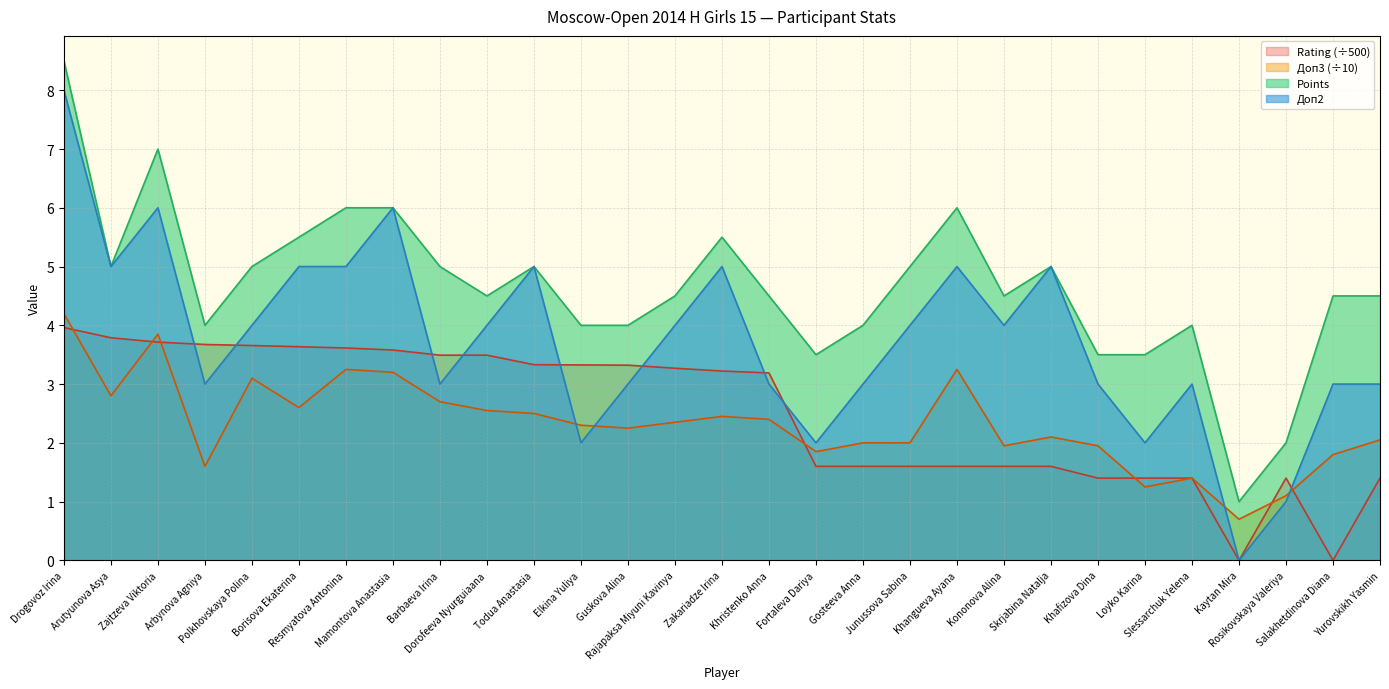

Reading right to left, extract all data points from this chart.

Points: 4.5	4.5	2.0	1.0	4.0	3.5	3.5	5.0	4.5	6.0	5.0	4.0	3.5	4.5	5.5	4.5	4.0	4.0	5.0	4.5	5.0	6.0	6.0	5.5	5.0	4.0	7.0	5.0	8.5
Doп2: 3.0	3.0	1.0	0.0	3.0	2.0	3.0	5.0	4.0	5.0	4.0	3.0	2.0	3.0	5.0	4.0	3.0	2.0	5.0	4.0	3.0	6.0	5.0	5.0	4.0	3.0	6.0	5.0	8.0
Доп3: 2.0	1.8	1.1	0.7	1.4	1.2	1.9	2.1	1.9	3.2	2.0	2.0	1.9	2.4	2.5	2.4	2.2	2.3	2.5	2.5	2.7	3.2	3.2	2.6	3.1	1.6	3.9	2.8	4.2
Rating: 1.4	0.0	1.4	0.0	1.4	1.4	1.4	1.6	1.6	1.6	1.6	1.6	1.6	3.2	3.2	3.3	3.3	3.3	3.3	3.5	3.5	3.6	3.6	3.6	3.7	3.7	3.7	3.8	4.0